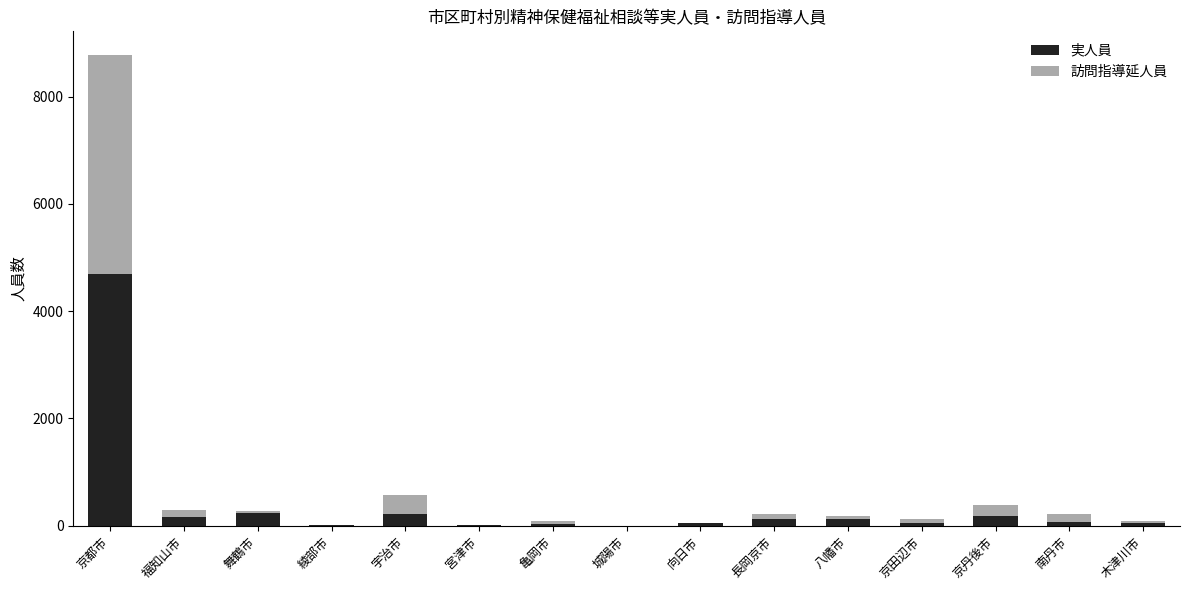

At which label does 実人員 reach its peak?

京都市